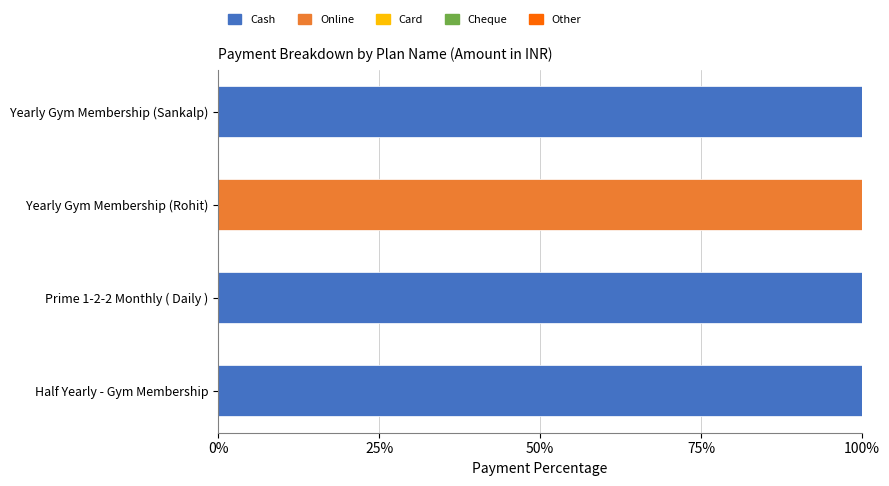

What is the sum of all Cash values?

300